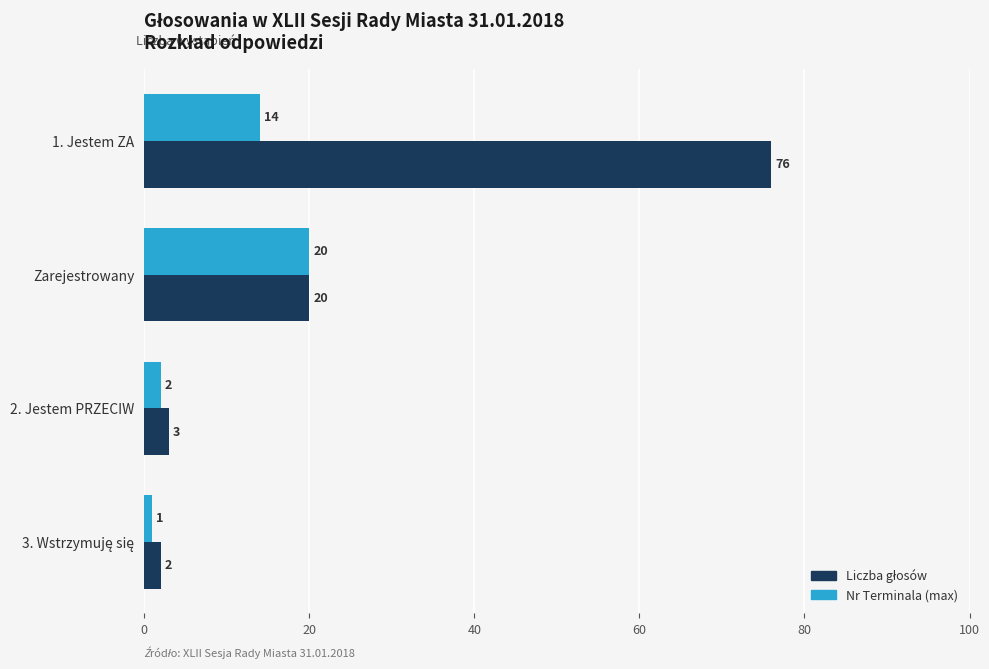

At which label is Nr Terminala (max) closest to 10?

1. Jestem ZA